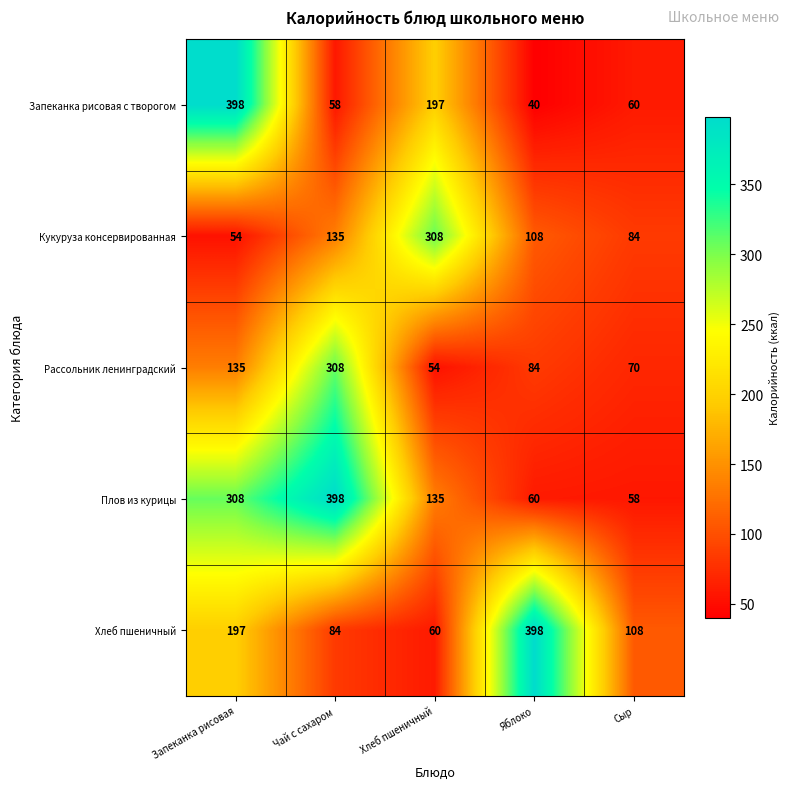

What is the difference between the highest and lowest values at Хлеб пшеничный?

254